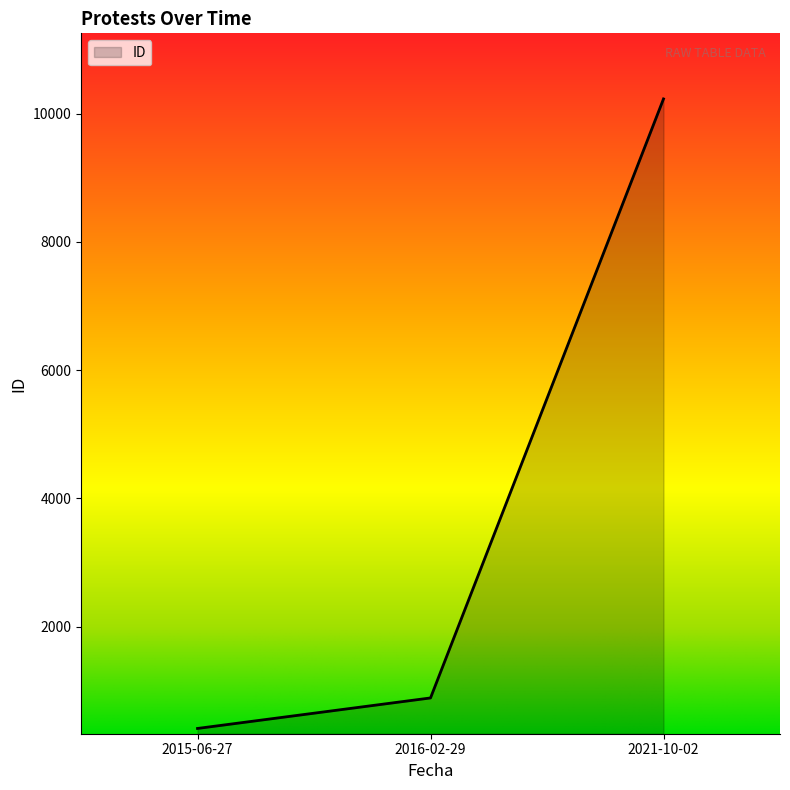

What is the minimum value shown in the chart?

411